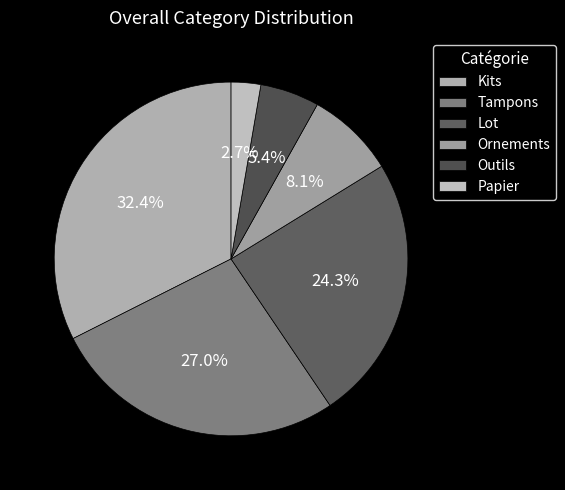

To the nearest percent, what is the difference between the largest and smallest slice percentages?

30%